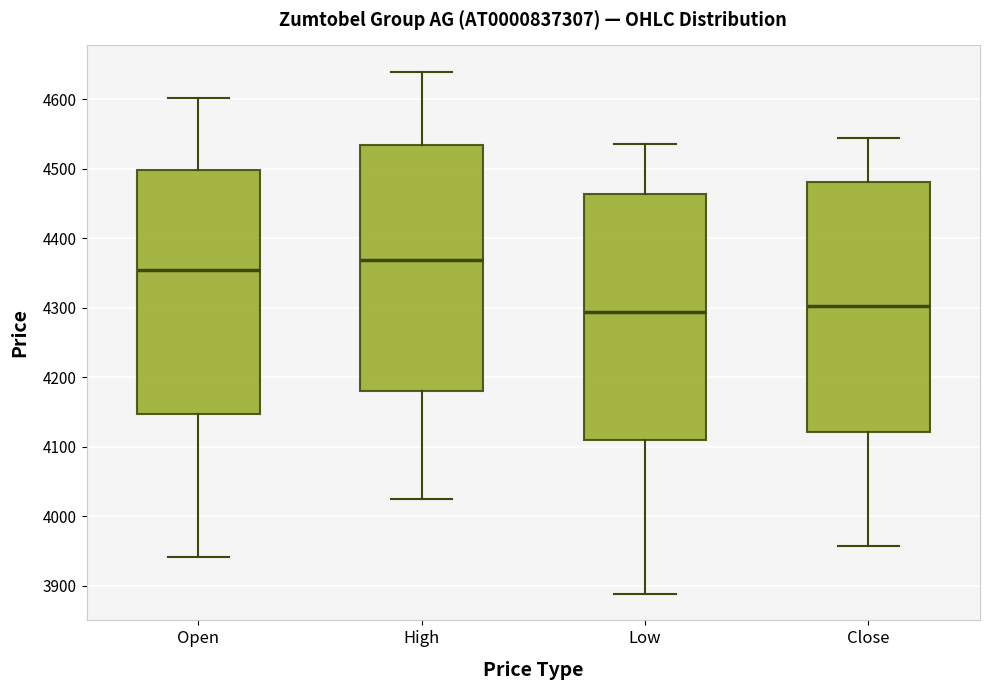

Which box has the highest median line?

High